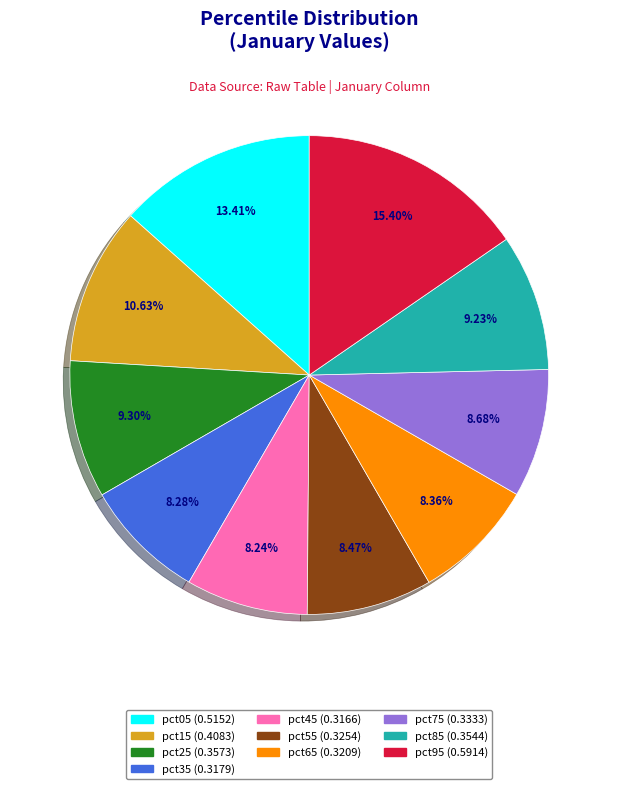

Count the number of slices in the pie.

10